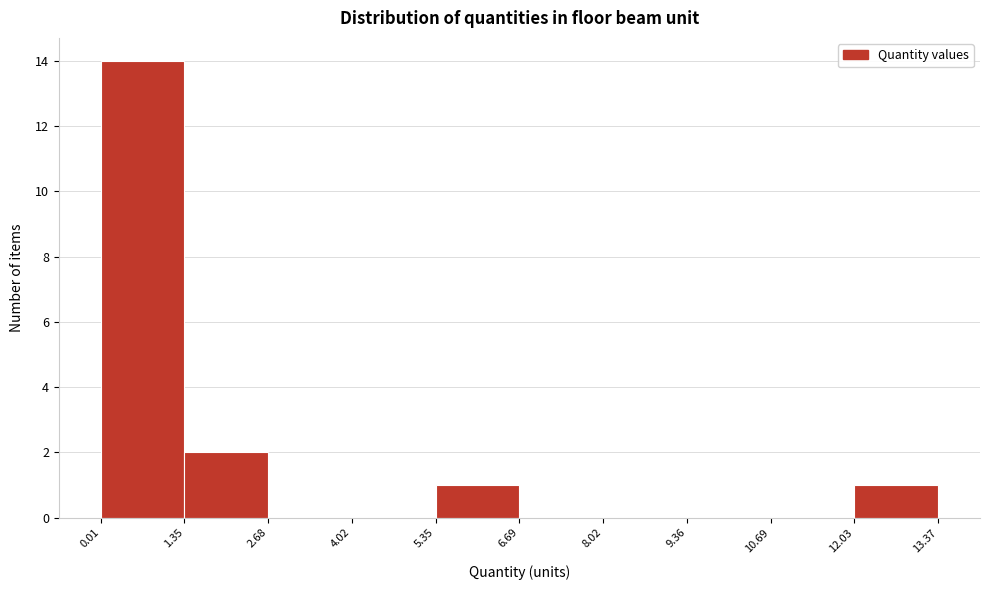

Reading left to right, transcribe this chart: for each bar, give the range it covers on the x-axis and its height. The values are not printed on the chart, so give them approximately, as read against the axis.

0.01 to 1.35: 14
1.35 to 2.68: 2
2.68 to 4.02: 0
4.02 to 5.35: 0
5.35 to 6.69: 1
6.69 to 8.02: 0
8.02 to 9.36: 0
9.36 to 10.69: 0
10.69 to 12.03: 0
12.03 to 13.37: 1